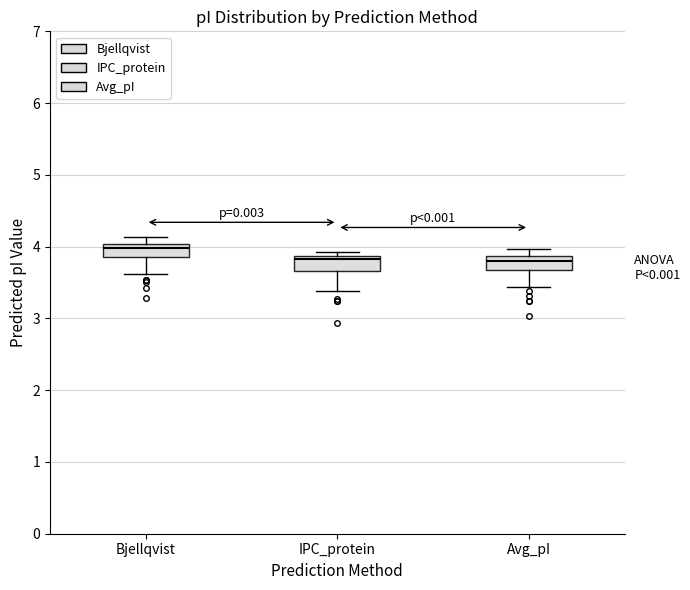

Where does the median line of the box for Avg_pI sit on the y-axis? The values are not printed on the chart, so give them approximately, as read against the axis.

3.8